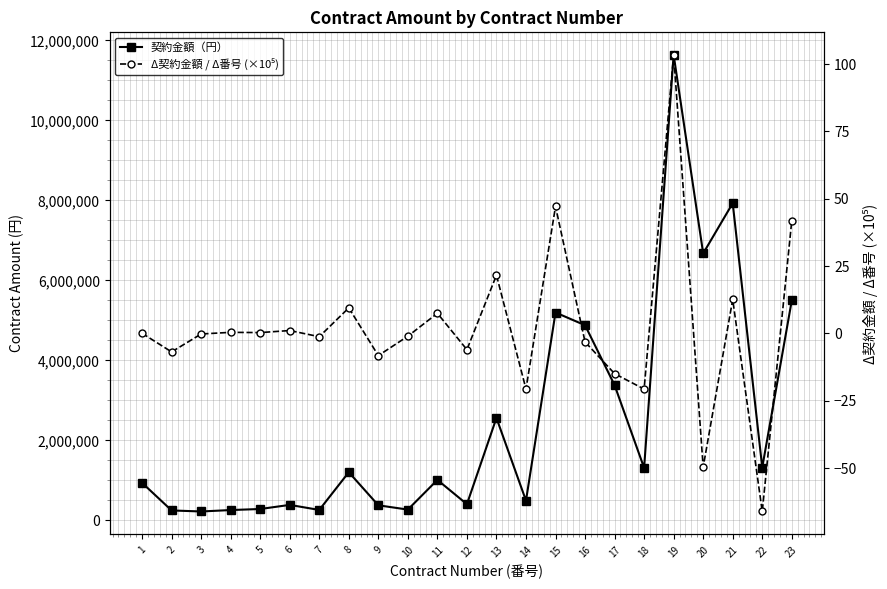

Does the chart have visible grid lines?

Yes